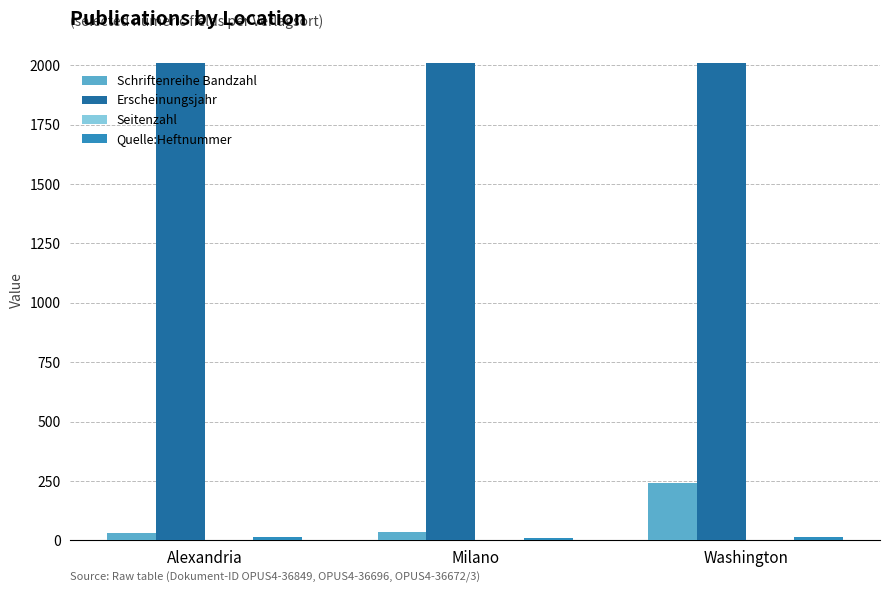

How many groups of bars are there?

3